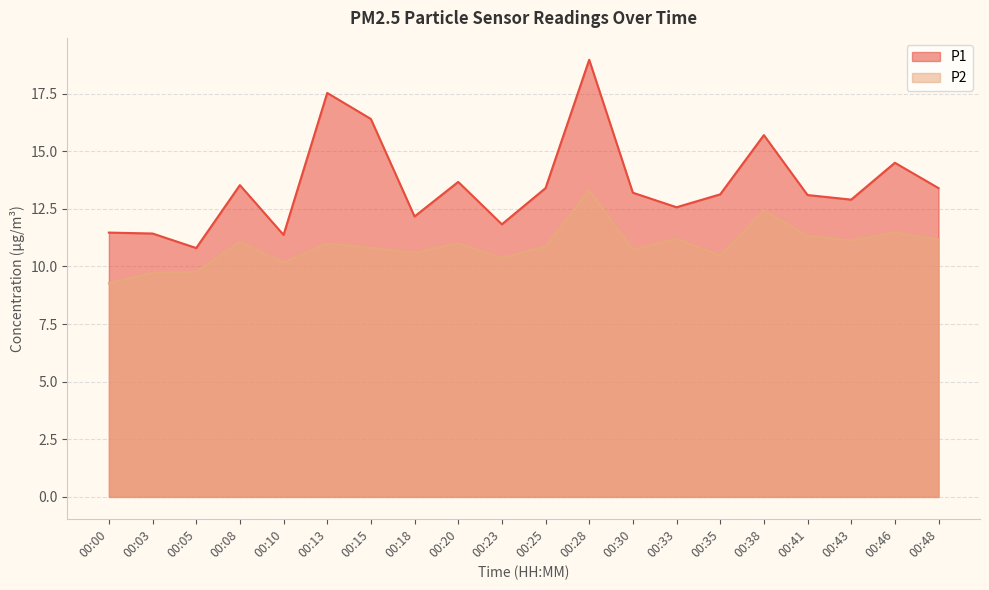

True or false: P1 has a value of 3.9 at 00:25.

False